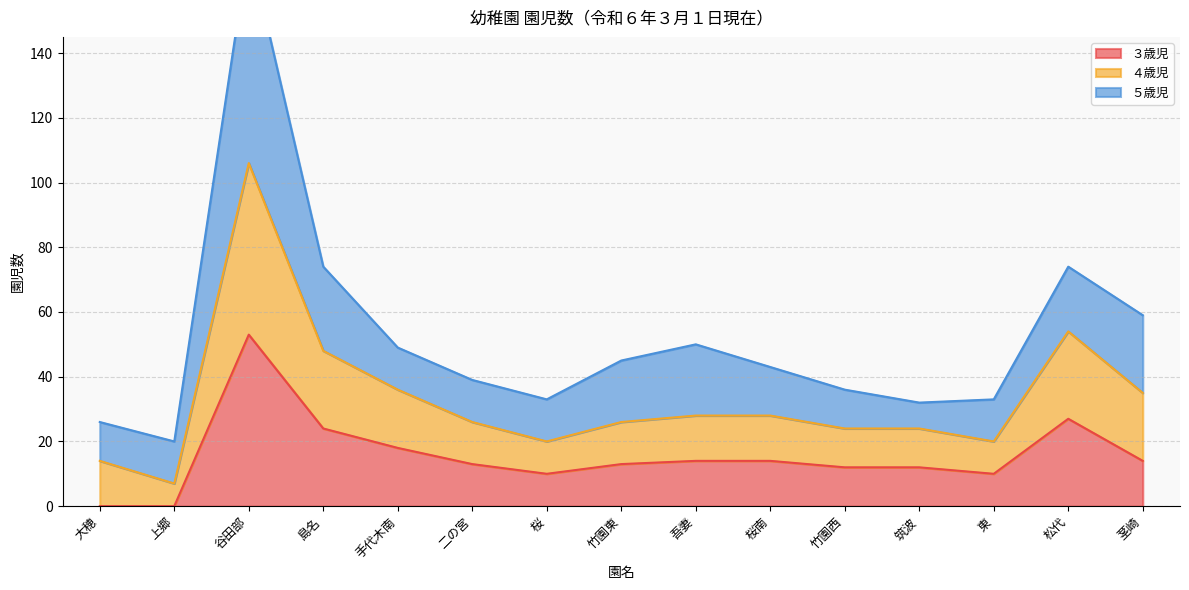

Is it true that ３歳児 equals 27 at 松代?

True